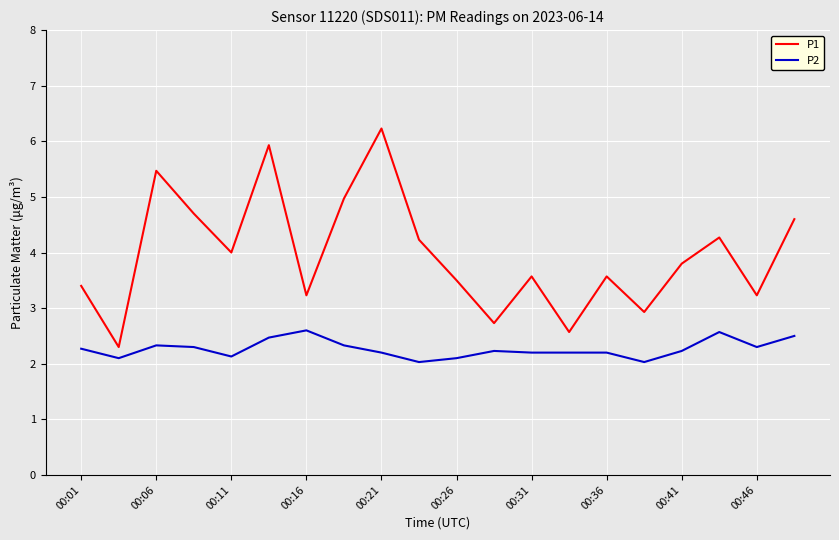

What is the greatest value displayed?

6.2